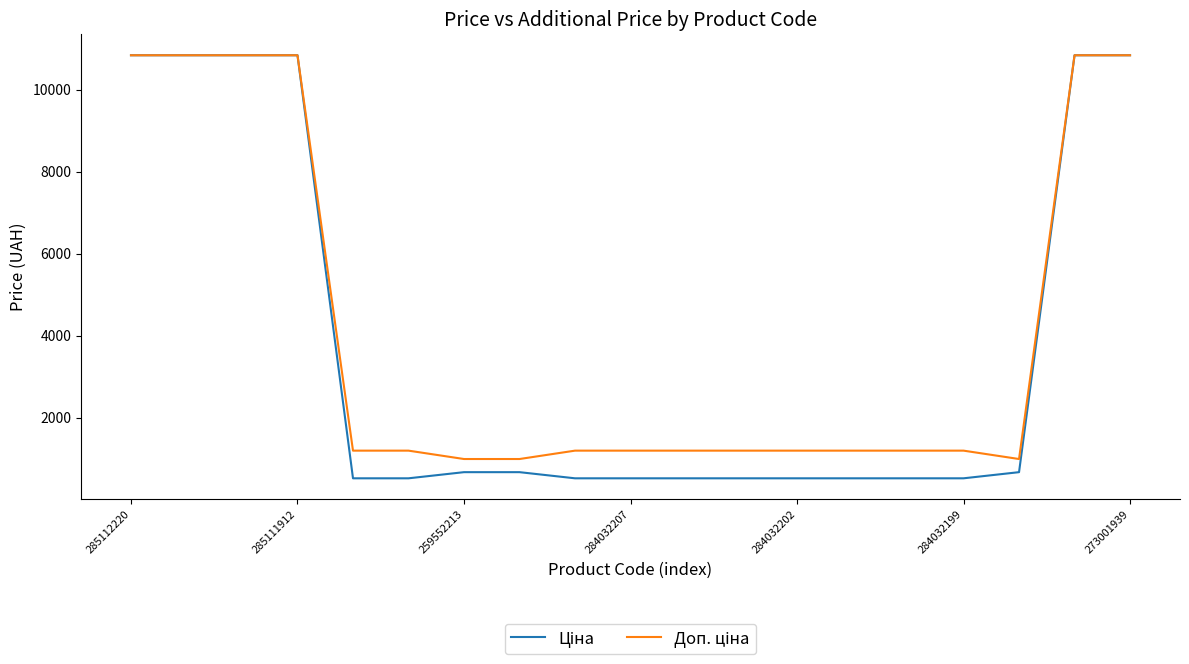

What is the smallest value displayed?

522.2